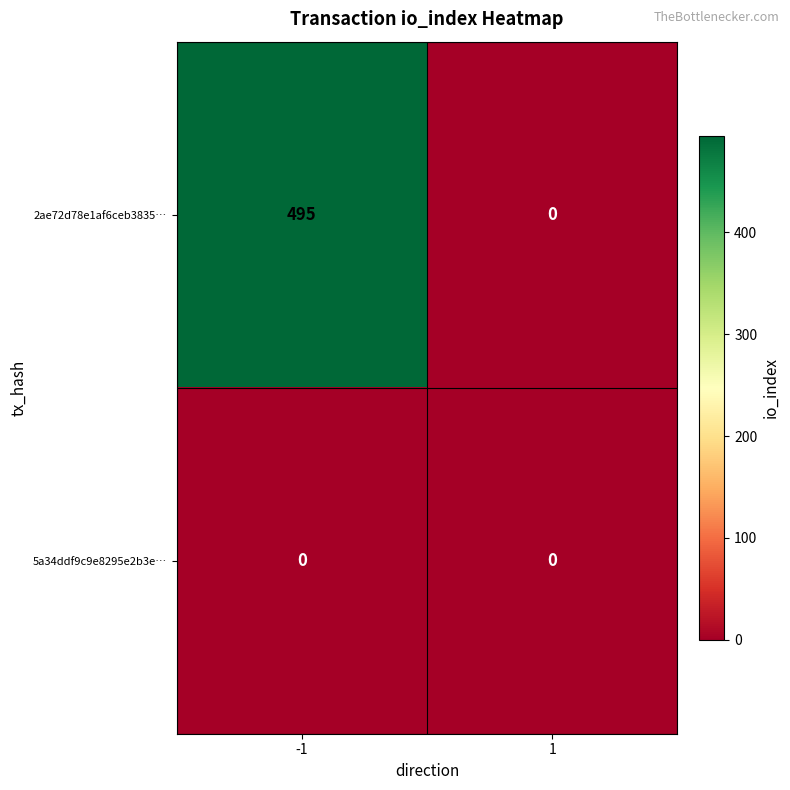

Is it true that 2ae72d78e1af6ceb3835… equals 0 at 1?

True